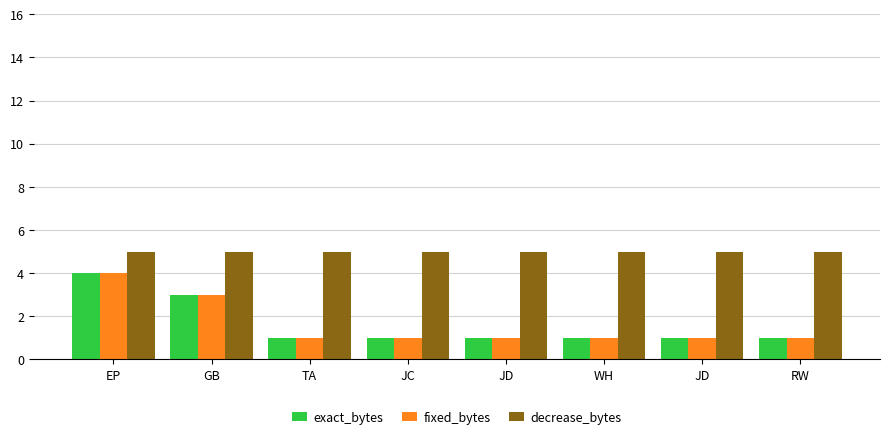

How many data points does each series have?

8